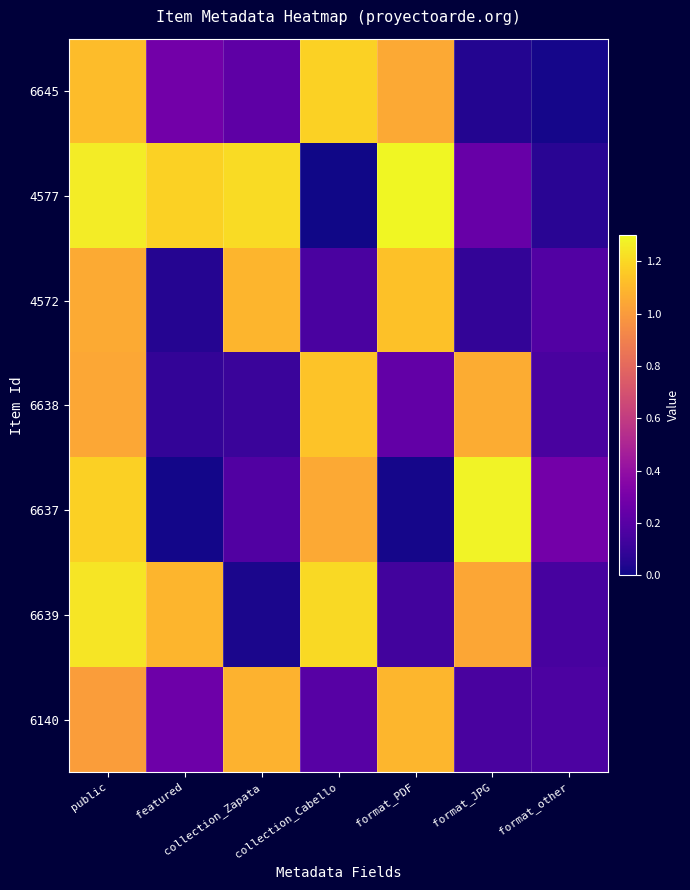

What is the maximum value shown in the chart?

1.3